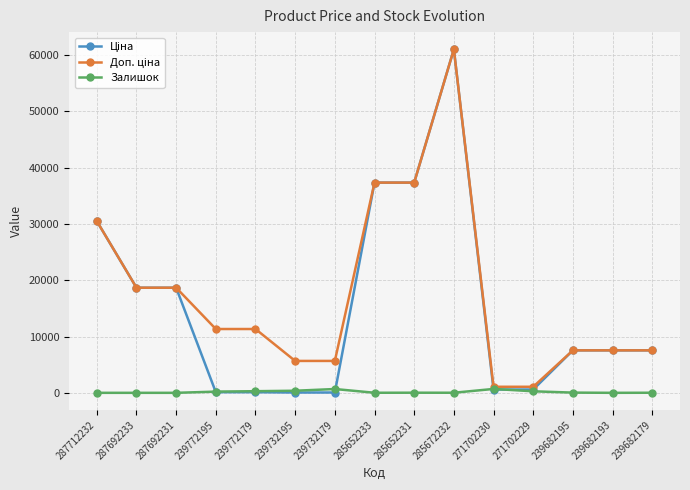

What is the difference between the maximum and minimum values in the Залишок series?

690.0